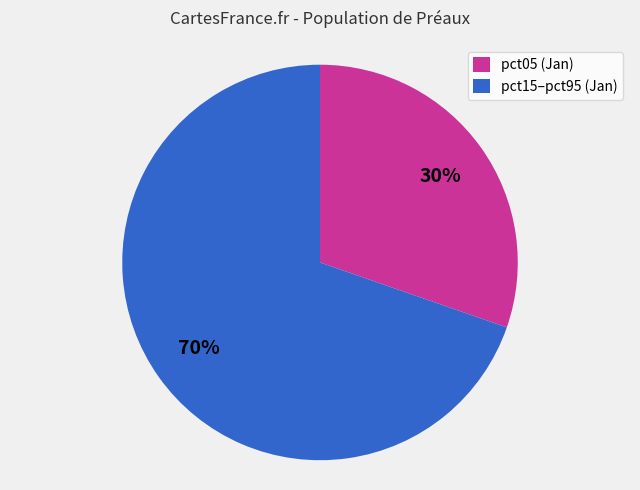

Do pct05 (Jan) and pct15–pct95 (Jan) together represent more than half of the pie?

Yes